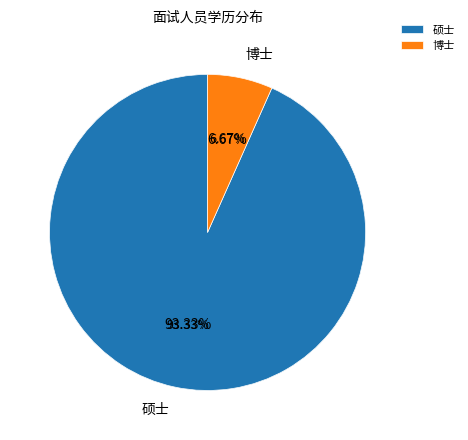

To the nearest percent, what is the combined percentage of 博士 and 硕士?

100%